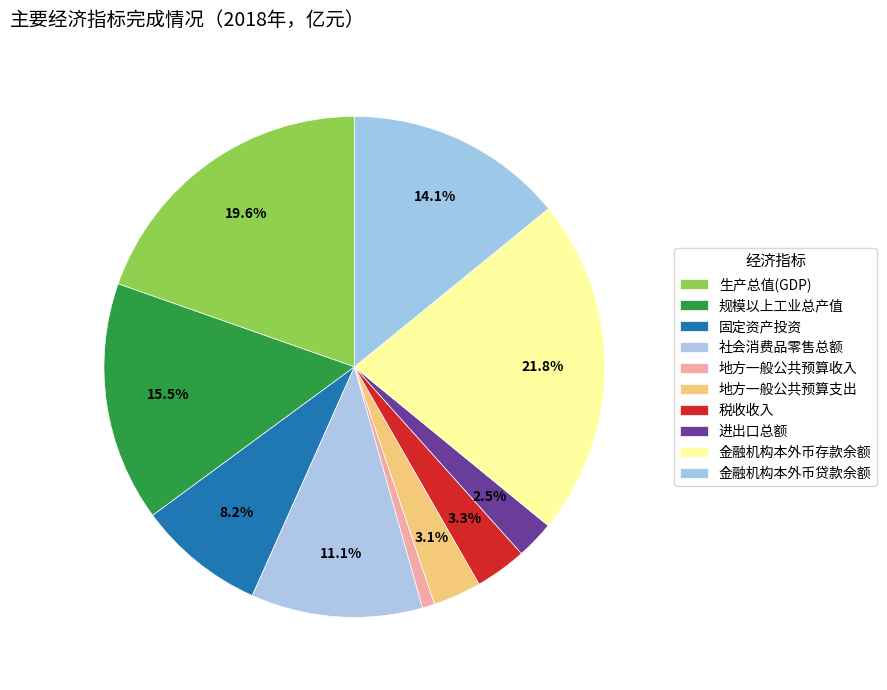

How many segments does this pie chart have?

10